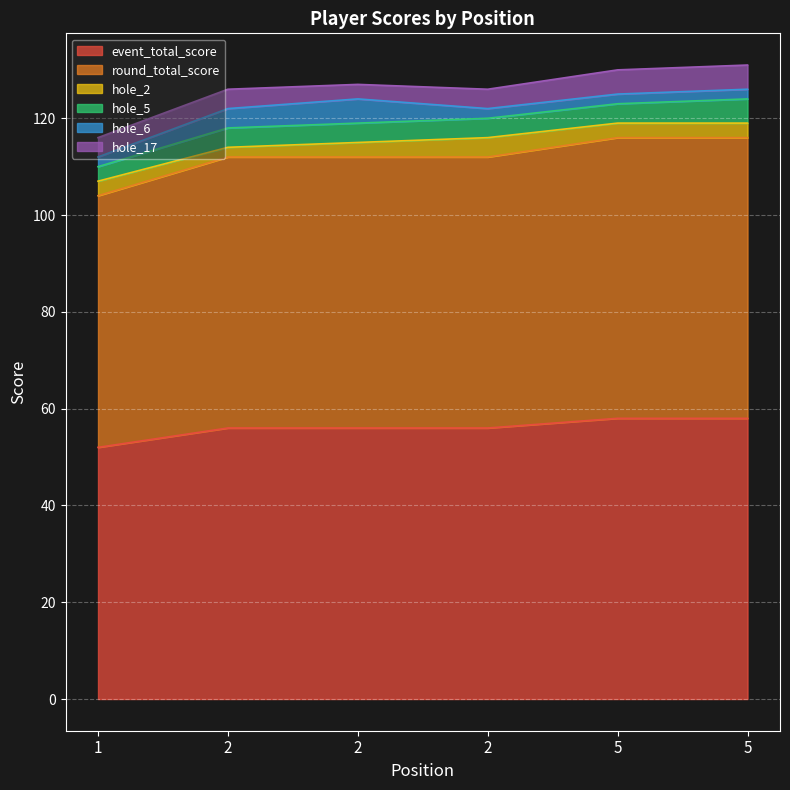

What is the difference between the maximum and minimum values in the event_total_score series?

6